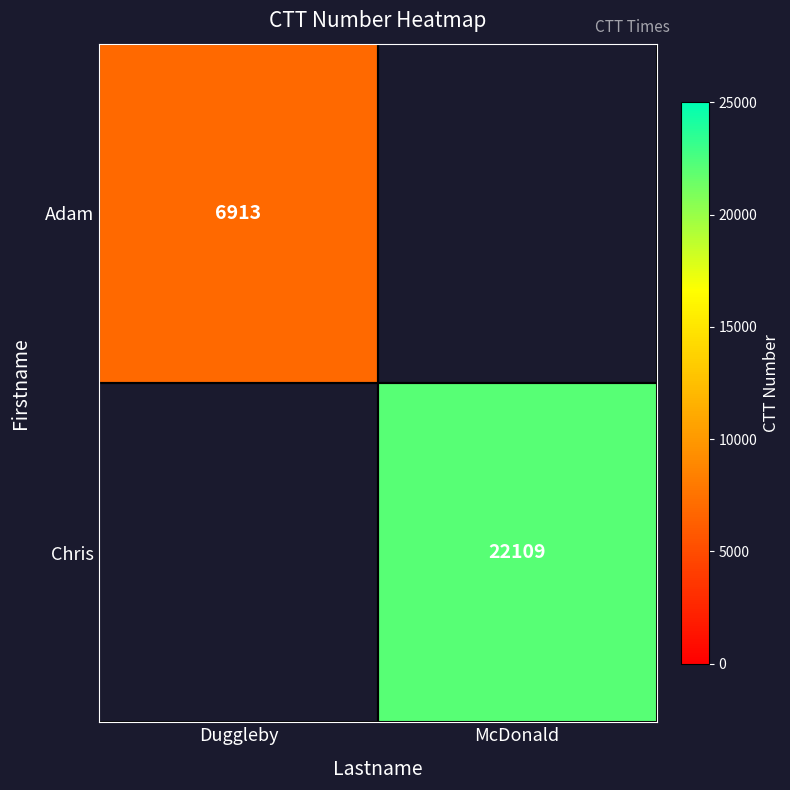

What is the spread (max minus min) of values at Duggleby?

6913